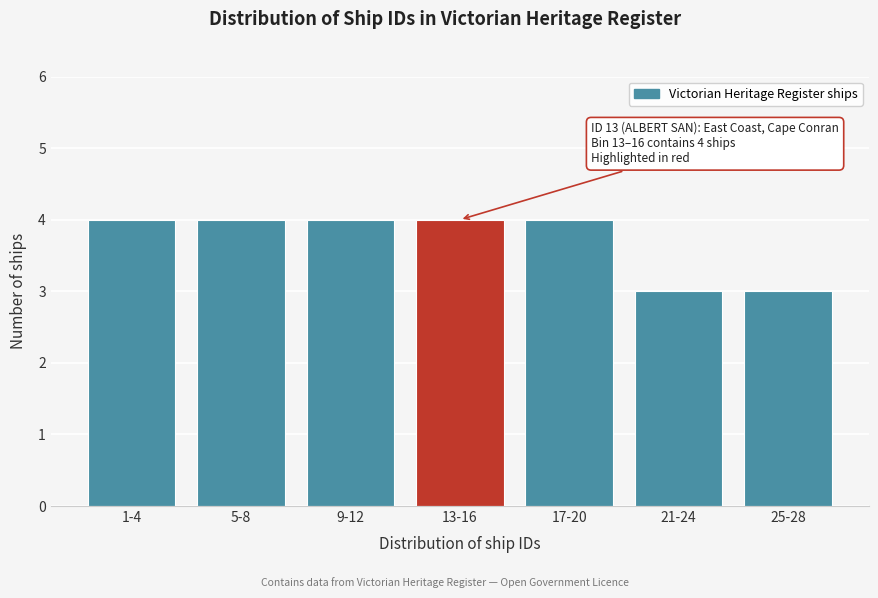

Reading left to right, extract all data points from this chart.

4	4	4	4	4	3	3